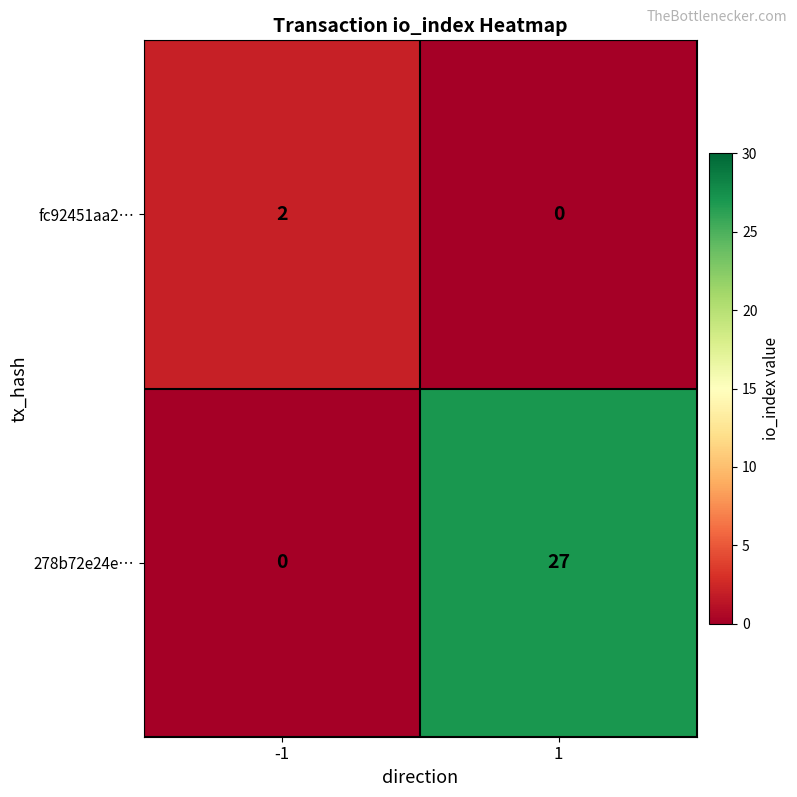

Which series has the widest spread of values?

278b72e24e…